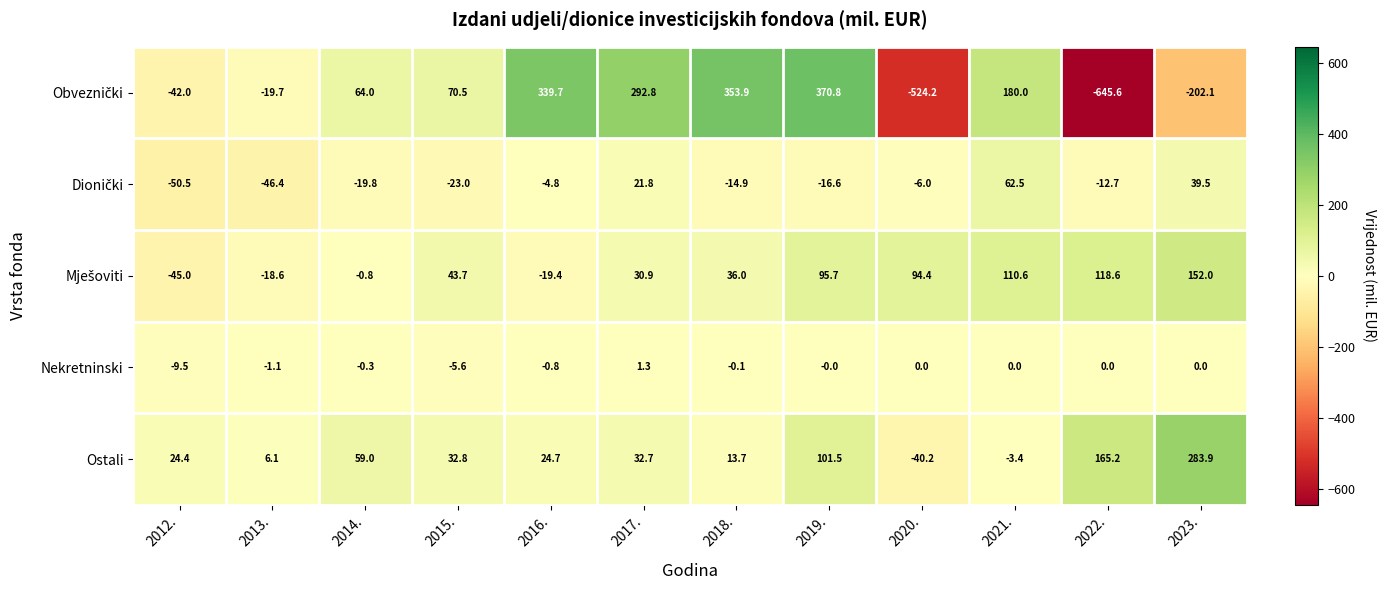

What is the minimum value for Nekretninski?

-9.5